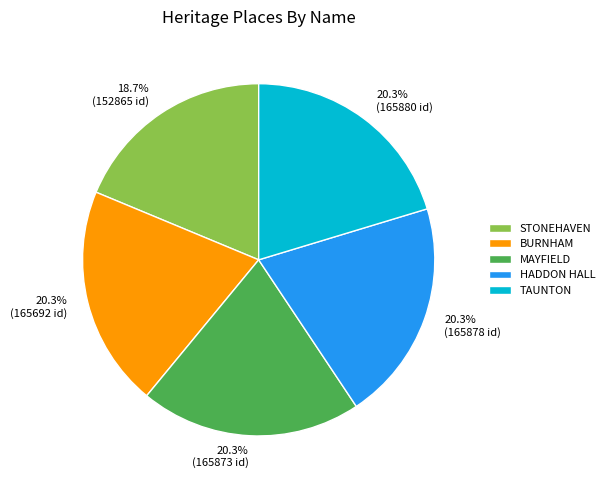

What is the smallest slice in the pie chart?

STONEHAVEN